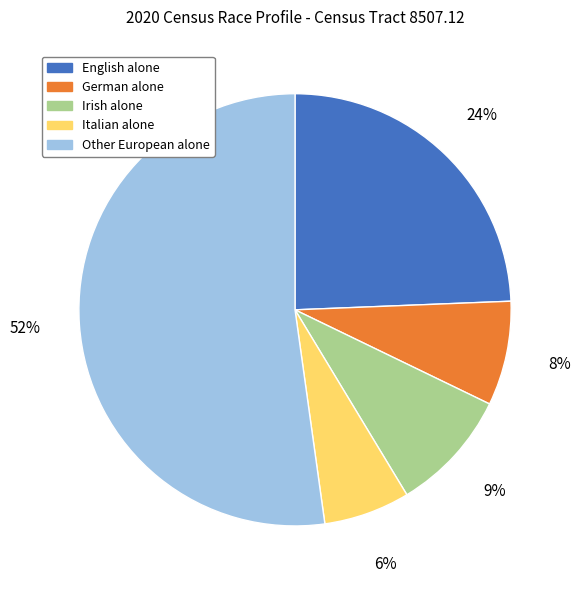

Which category has the biggest portion of the pie?

Other European alone